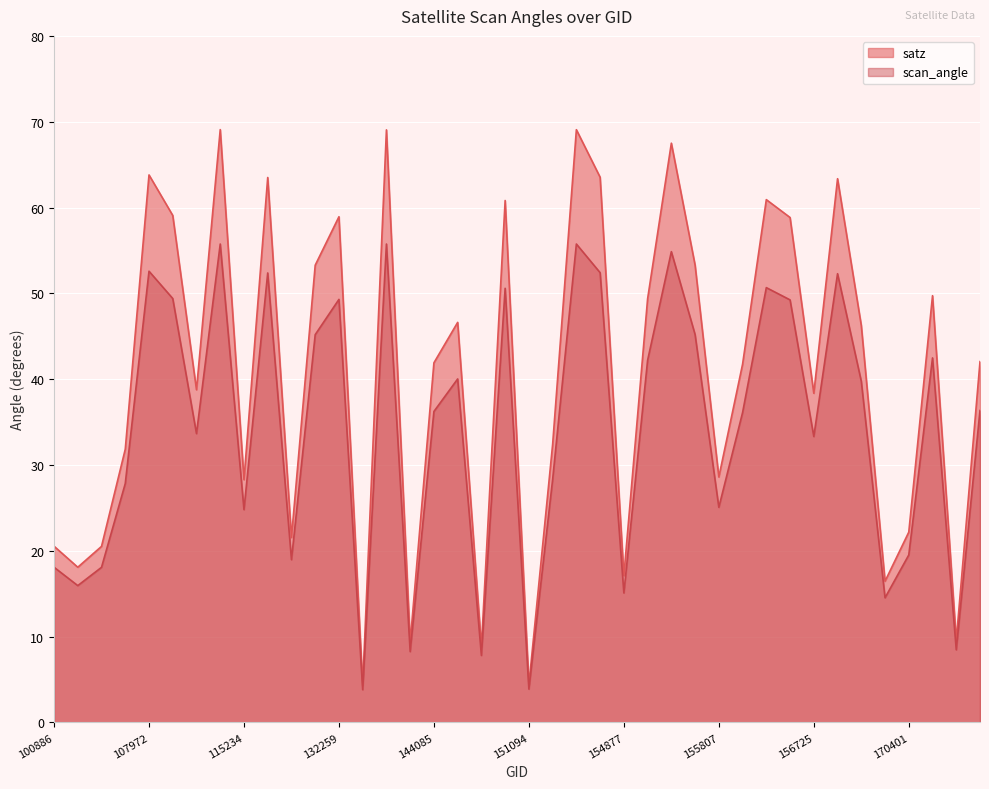

True or false: satz and scan_angle intersect in this chart.

False